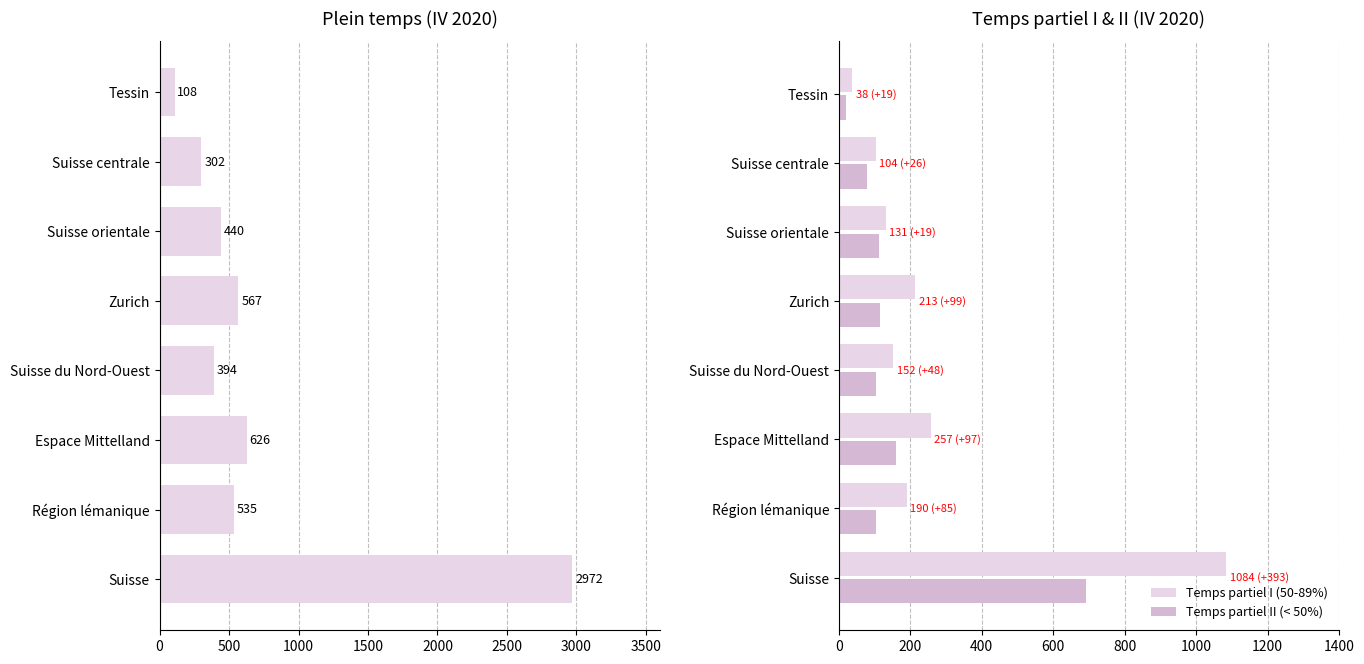

At which label does Temps partiel II (< 50%) reach its peak?

Suisse